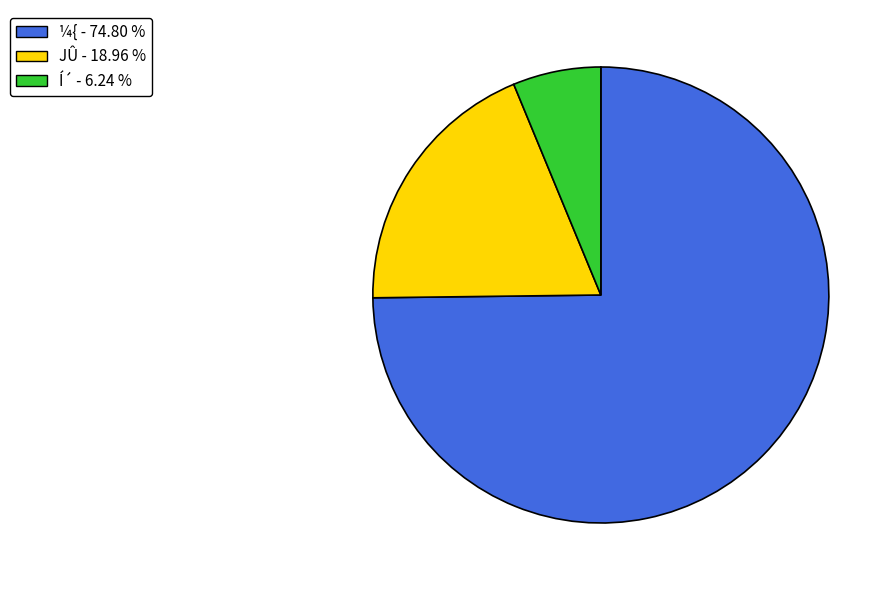

Rank the categories by value from lowest to highest.

Í´ - 6.24 %, JÛ - 18.96 %, ¼{ - 74.80 %